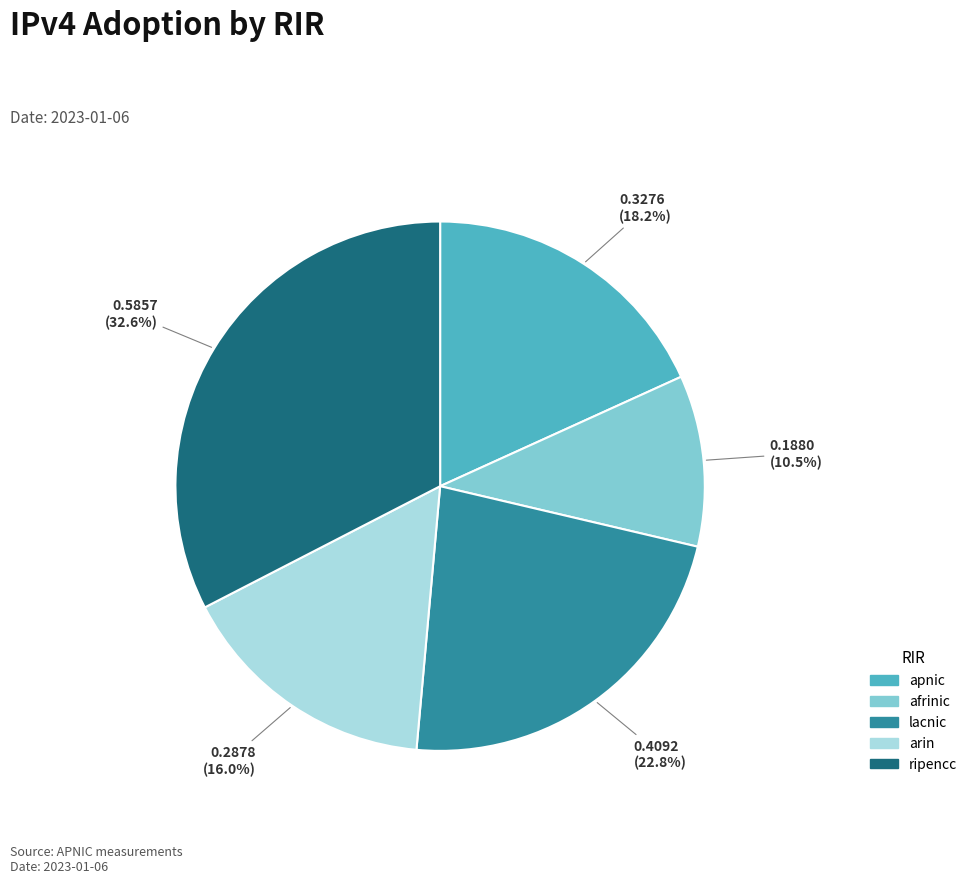

Is there any slice that represents more than half of the pie?

No